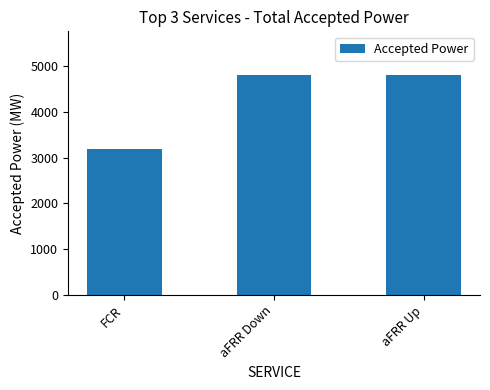

What is the label of the 2nd bar from the left?

aFRR Down